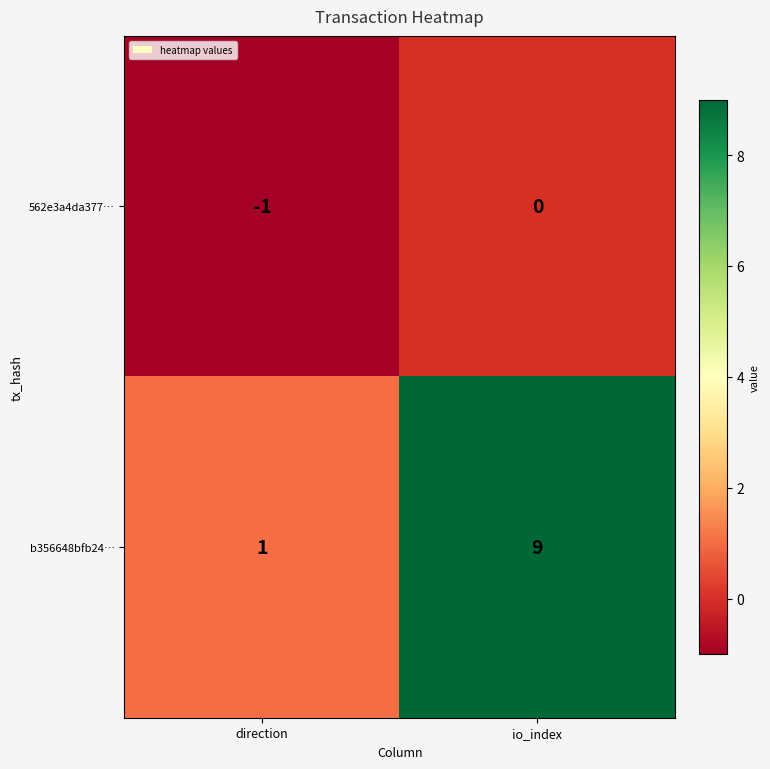

Rank the series at io_index from lowest to highest value.

562e3a4da377…, b356648bfb24…